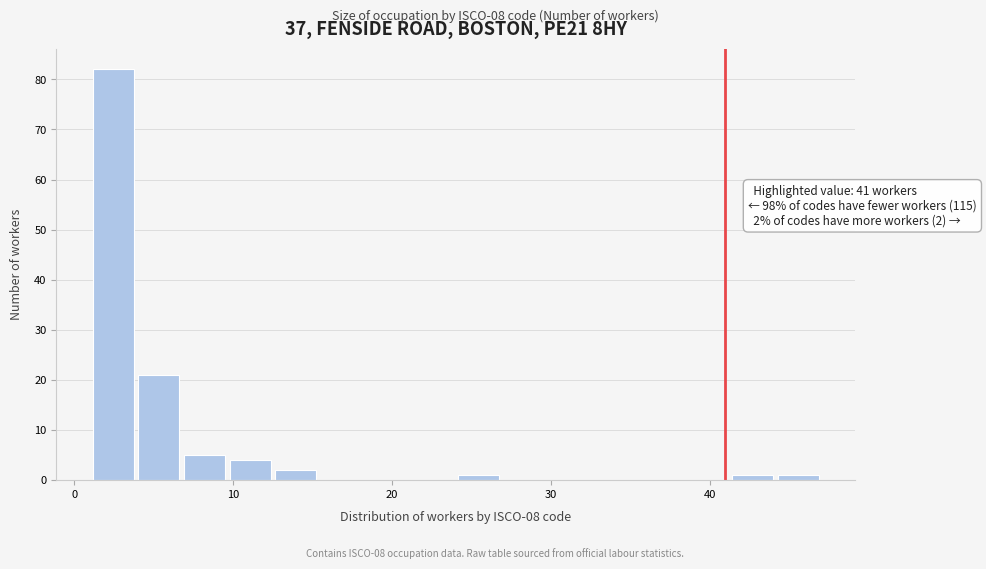

Around what value on the x-axis is the tallest bar? Give the approximate position of its centre, as read against the axis.

2